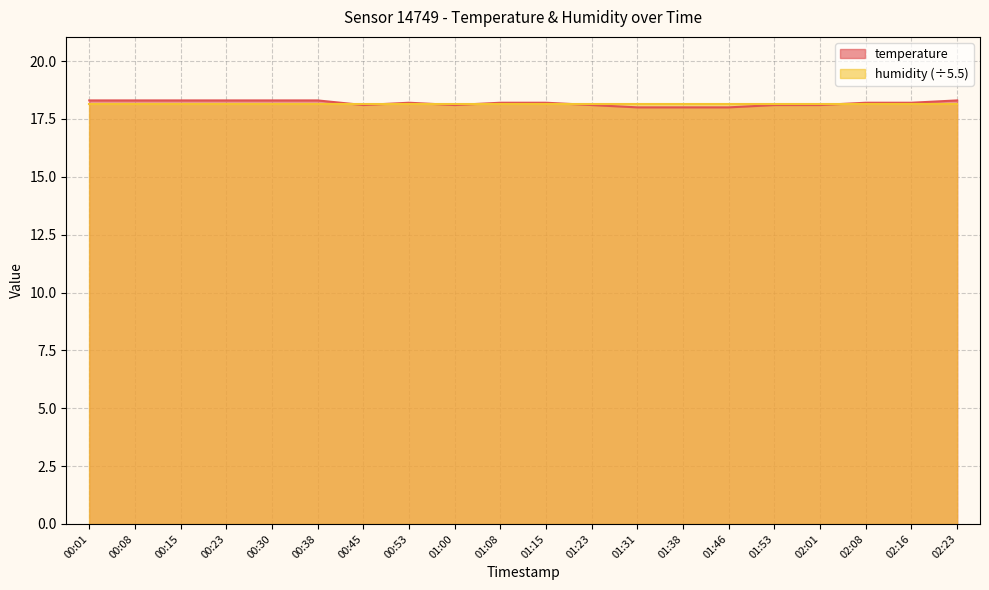

At which category does the data reach its first local valley?

00:45